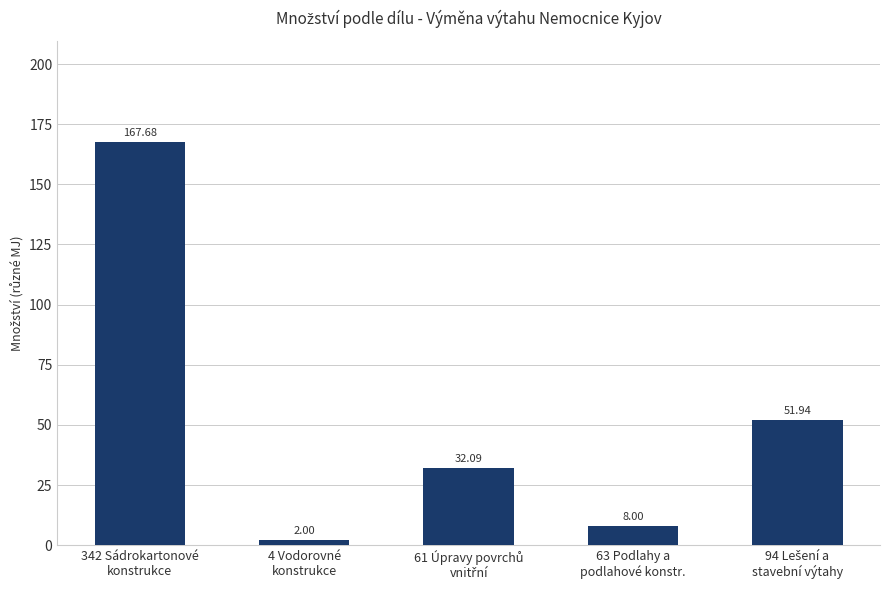

What is the maximum value shown in the chart?

167.7